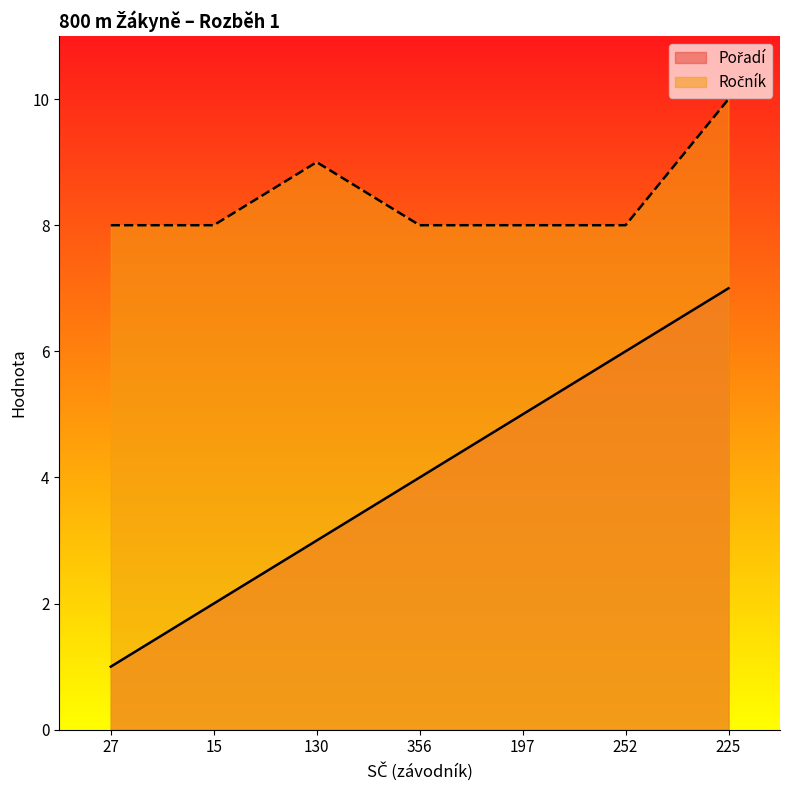

Does the chart display data point markers on the line(s)?

No